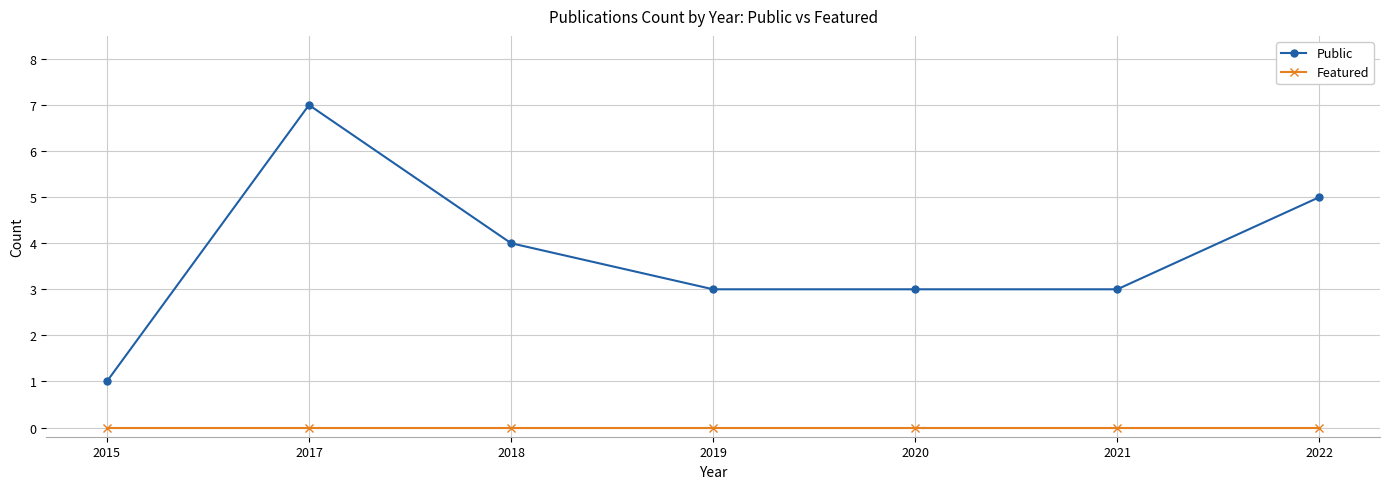

Reading left to right, transcribe all the data shown in this chart.

Public: 1	7	4	3	3	3	5
Featured: 0	0	0	0	0	0	0